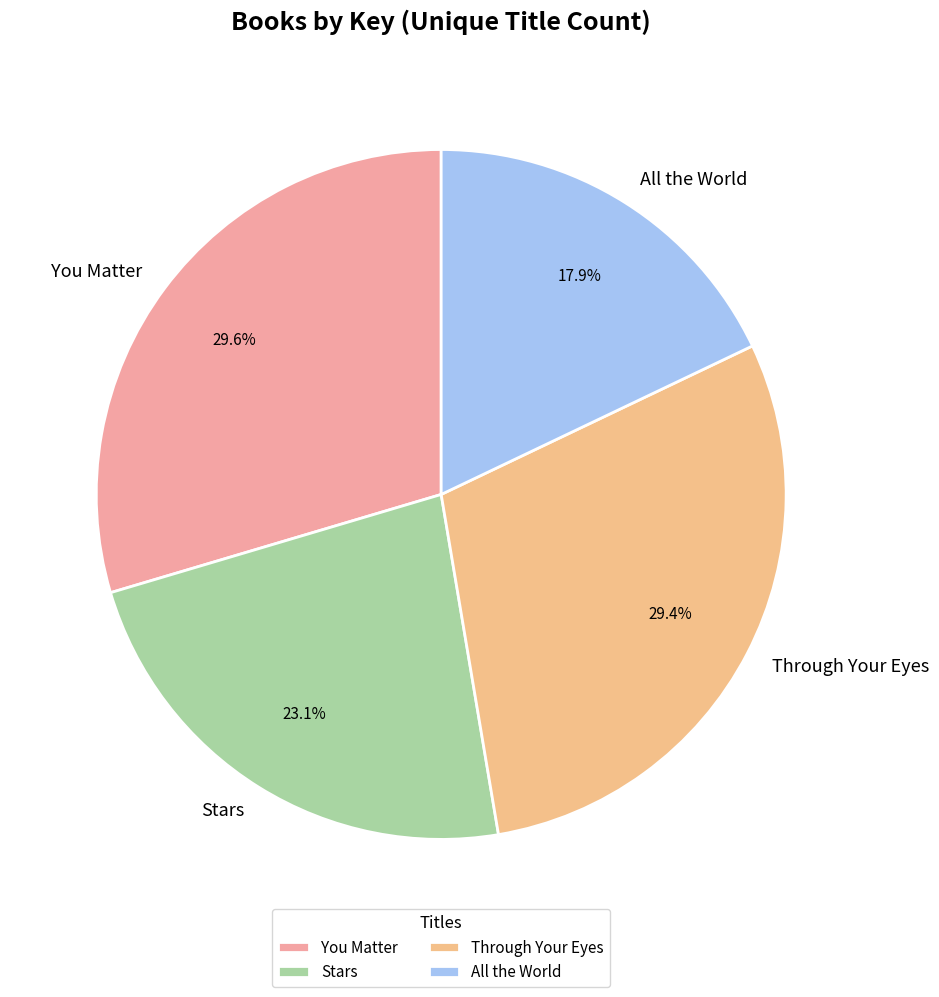

Which category has the smallest portion of the pie?

All the World